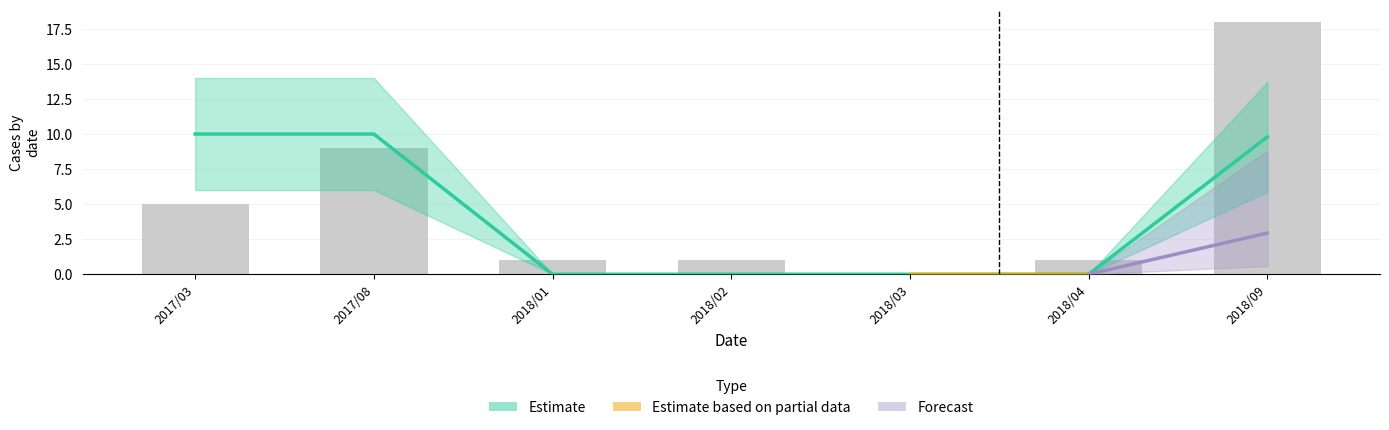

Is it true that the value at 2017/03 is 5?

True